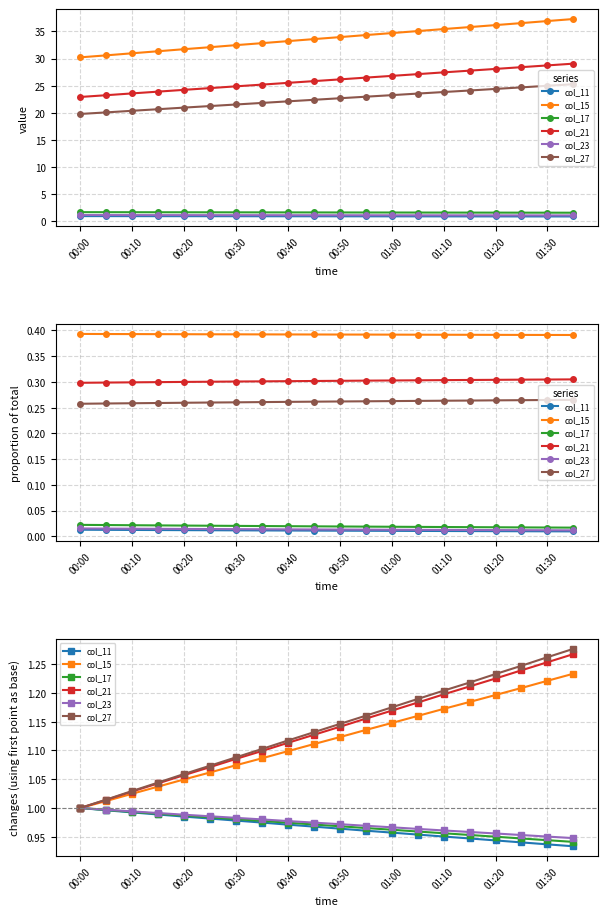

Does the chart display data point markers on the line(s)?

Yes